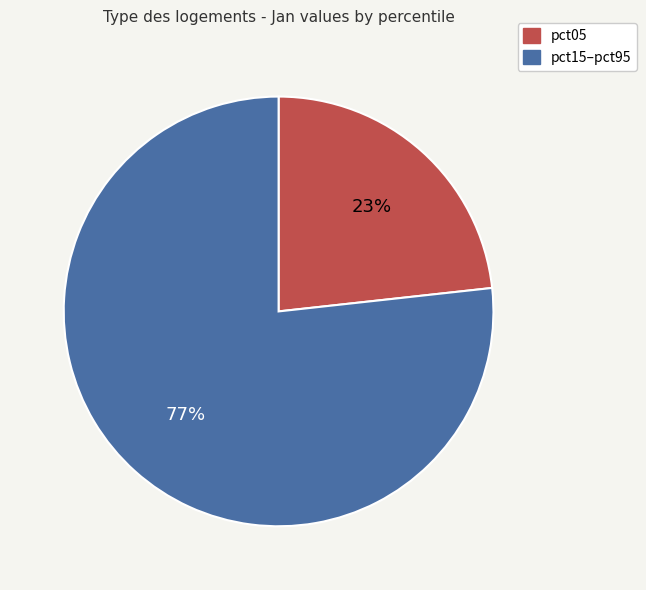

To the nearest percent, what is the average slice percentage?

50%